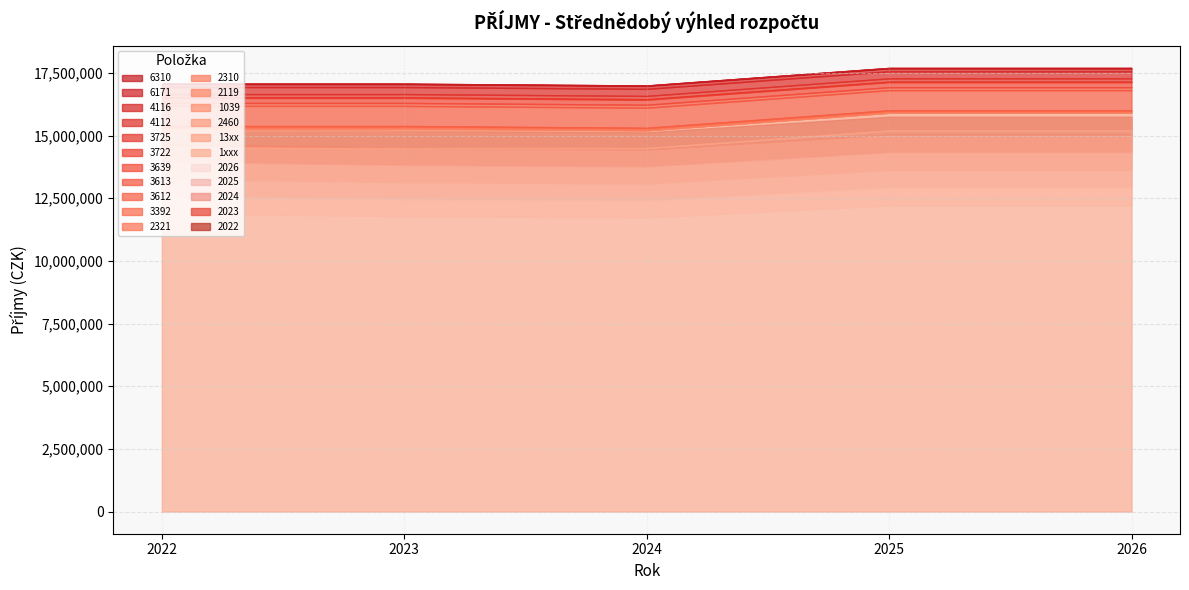

Reading left to right, what are all the values shown in this chart?

2022: 14500000	710000	72000	1000	10000	60500	12100	15000	800000	120000	200000	22000	130000	280000	120000	15000	1000
2023: 14500000	710000	72000	1000	10000	60500	12100	15000	800000	120000	200000	22000	130000	280000	120000	15000	1000
2024: 14500000	710000	0	1000	10000	60500	12100	15000	800000	120000	200000	22000	130000	280000	120000	15000	1000
2025: 15200000	710000	0	1000	10000	60500	12100	15000	800000	120000	200000	22000	130000	280000	120000	15000	1000
2026: 15200000	710000	0	1000	10000	60500	12100	15000	800000	120000	200000	22000	130000	280000	120000	15000	1000